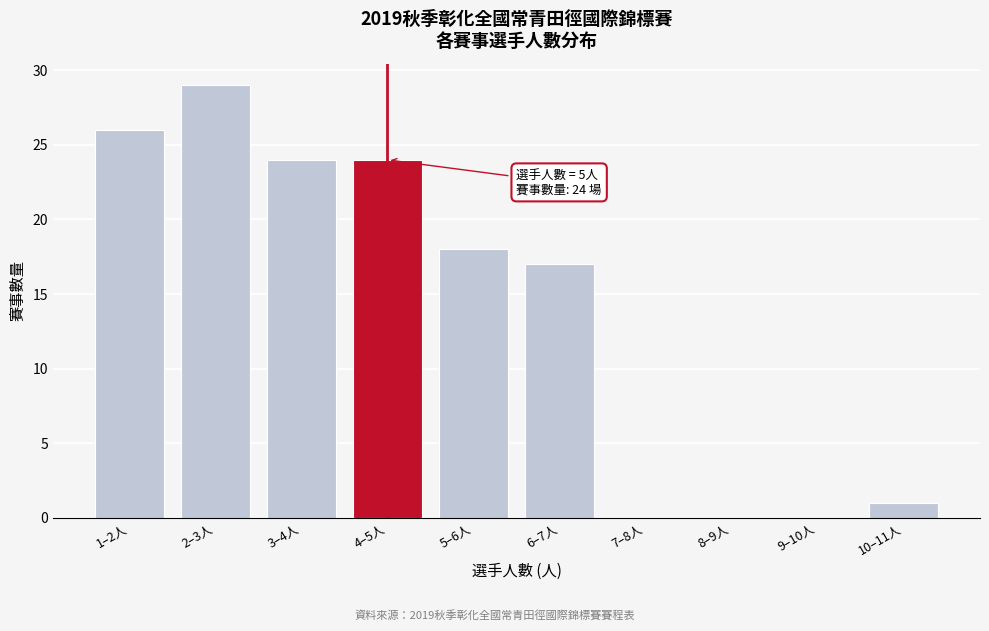

Reading left to right, what are all the values shown in this chart?

1–2人=26	2–3人=29	3–4人=24	4–5人=24	5–6人=18	6–7人=17	7–8人=0	8–9人=0	9–10人=0	10–11人=1